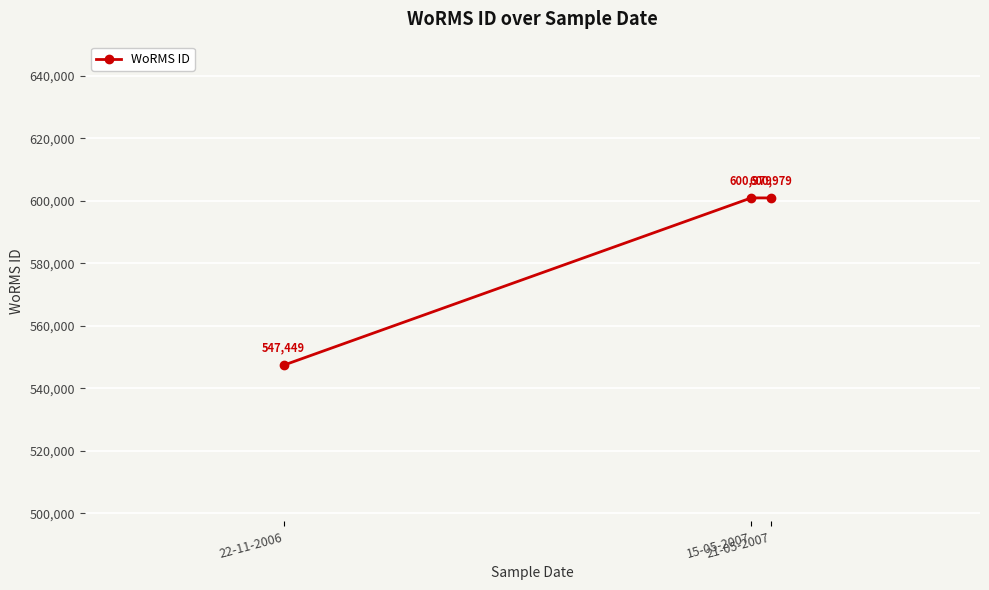

Is this an area chart (filled region under the line)?

No